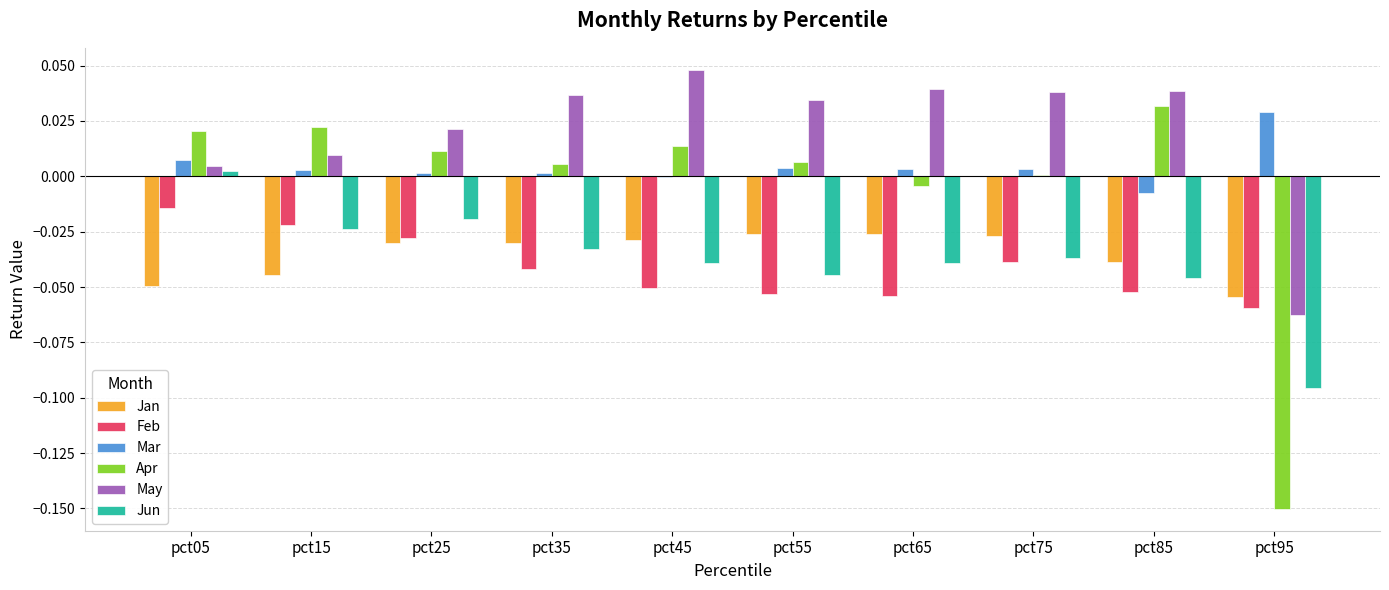

Is the value of Jan at pct45 greater than the value of Mar at pct05?

No